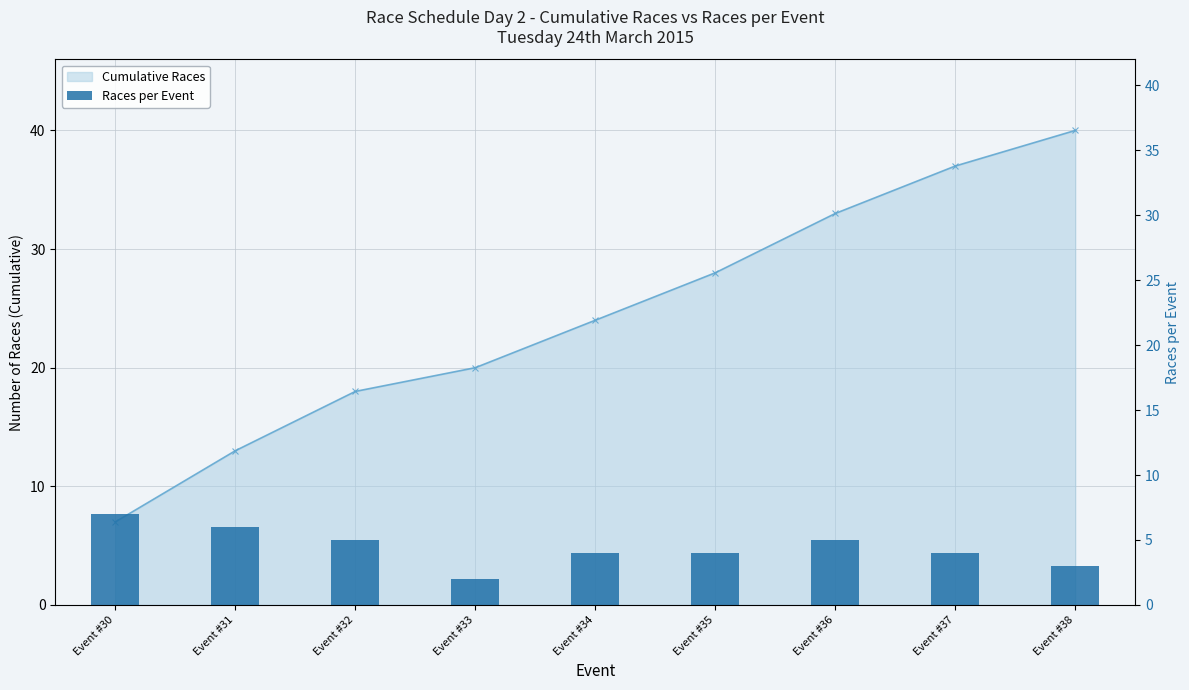

Rank the categories by value from highest to lowest.

Event #30, Event #31, Event #32, Event #36, Event #34, Event #35, Event #37, Event #38, Event #33